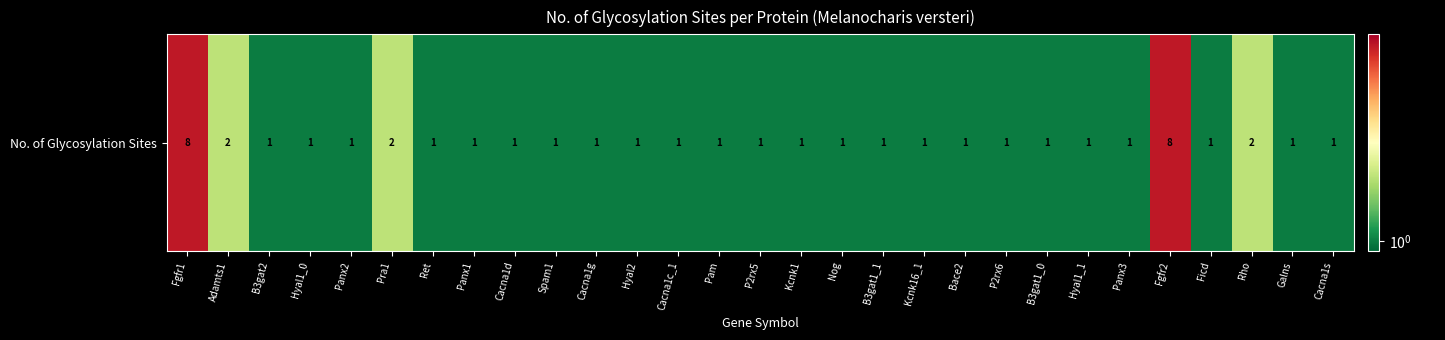

Which label corresponds to the smallest value in the chart?

B3gat2